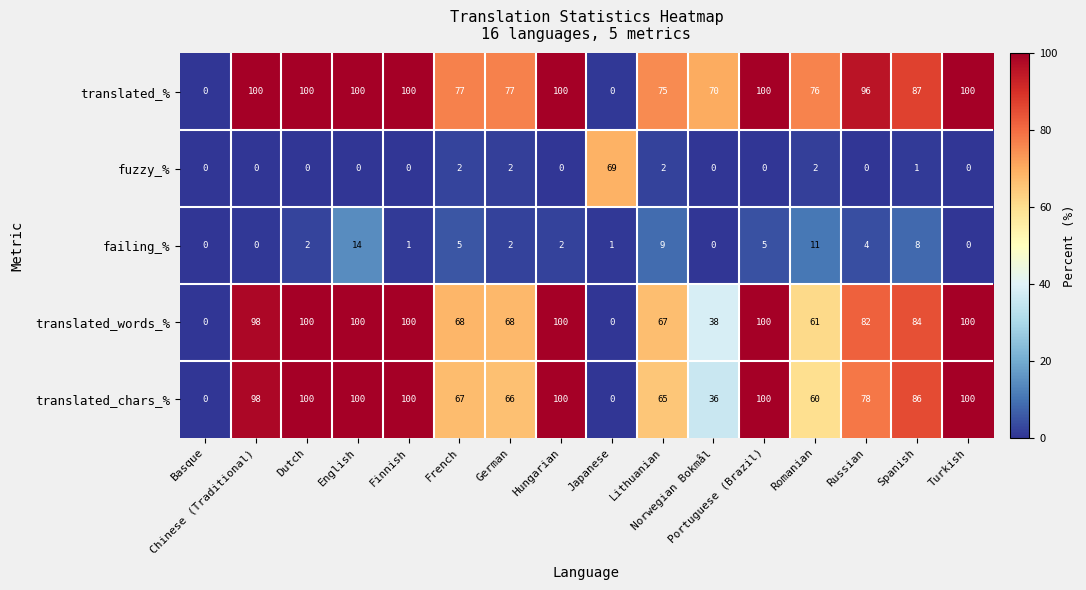

True or false: translated_% has a value of 75.2 at Lithuanian.

True